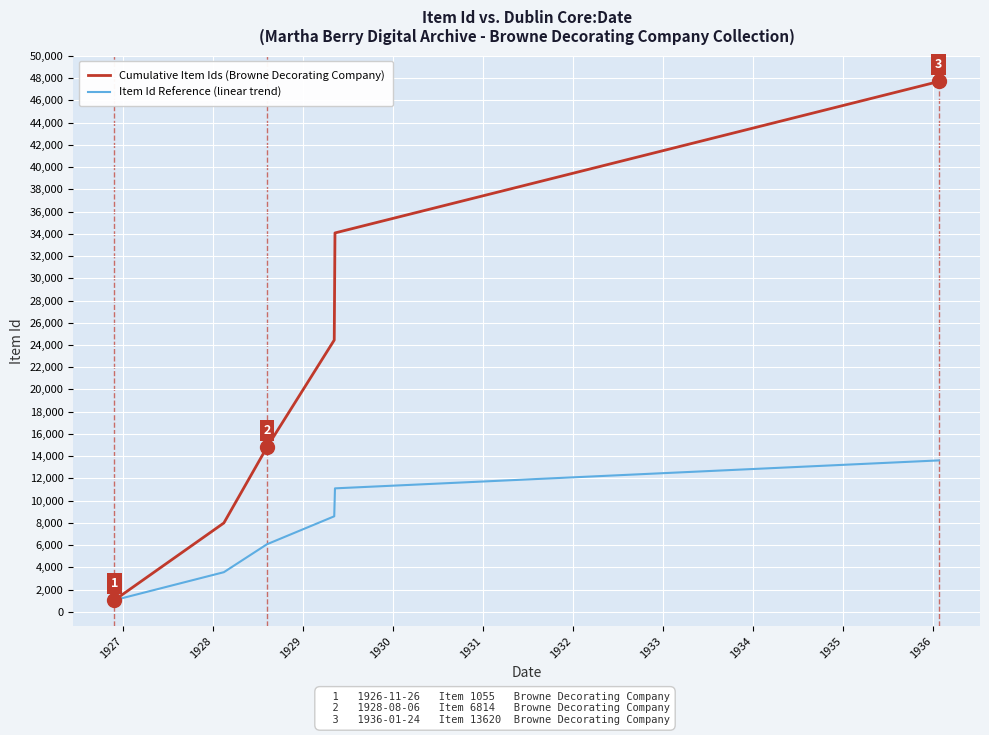

What is the maximum value shown in the chart?

47696